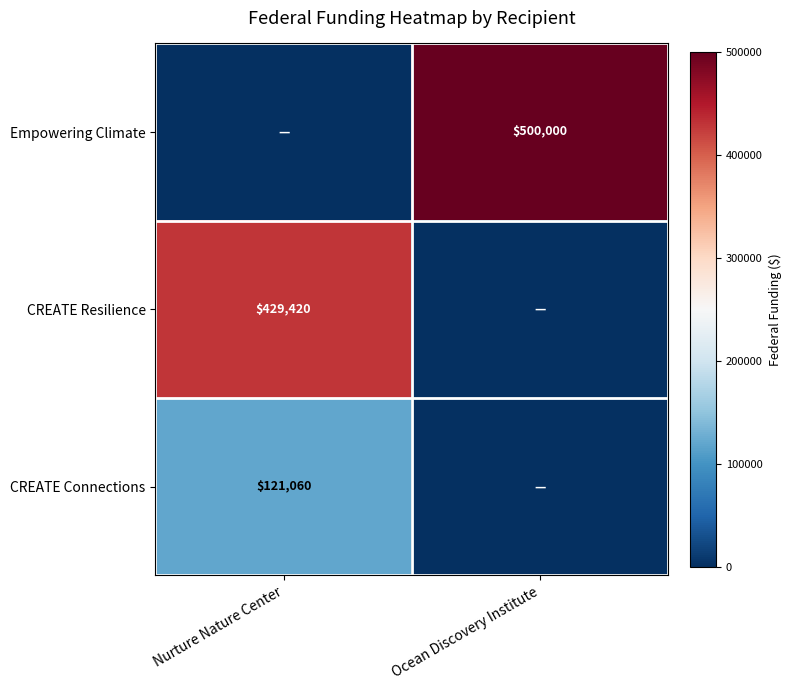

True or false: CREATE Connections has a value of 41268 at Nurture Nature Center.

False